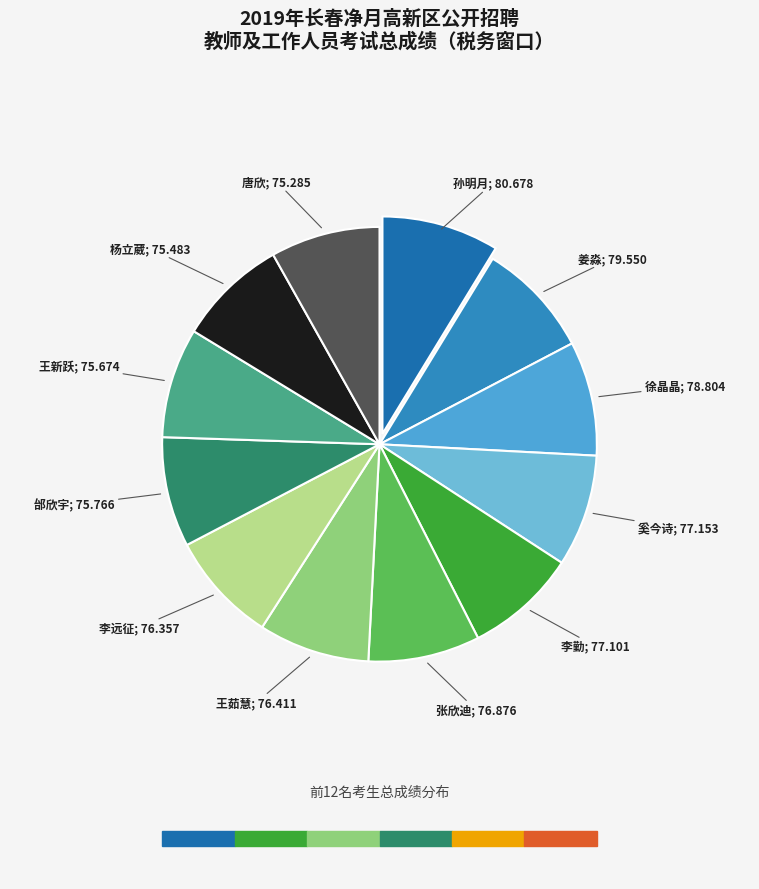

How many segments does this pie chart have?

12